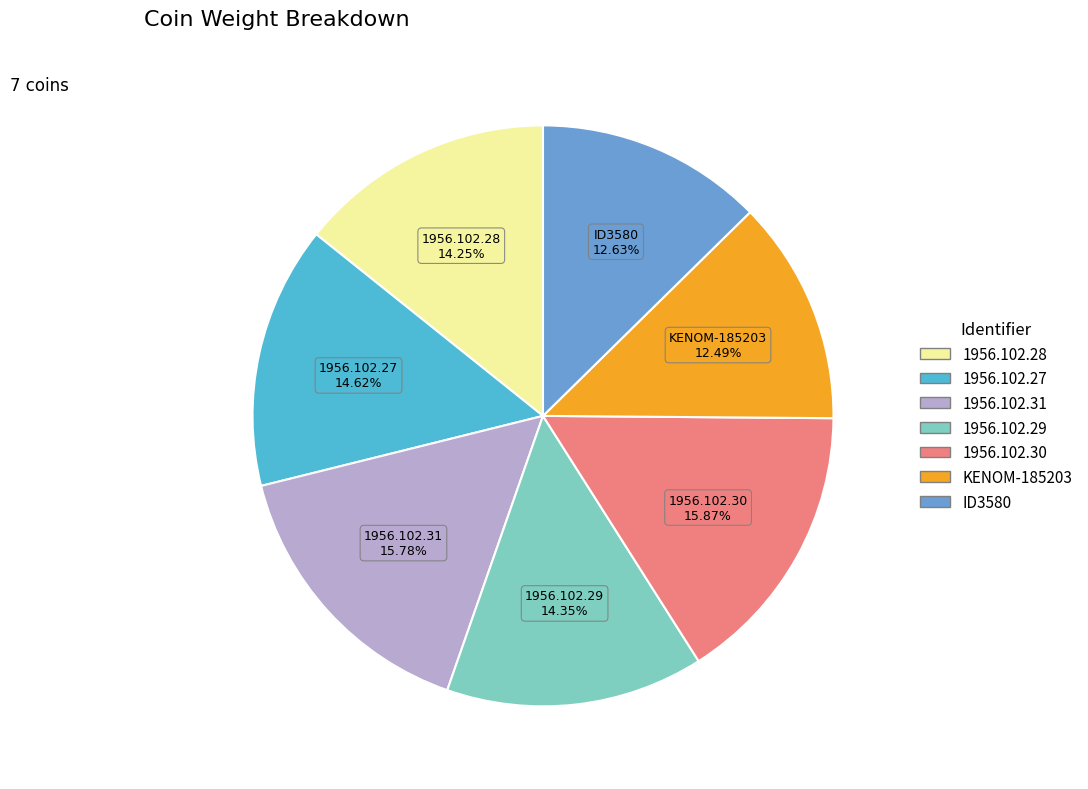

Combined, do 1956.102.31 and 1956.102.29 account for over 50%?

No